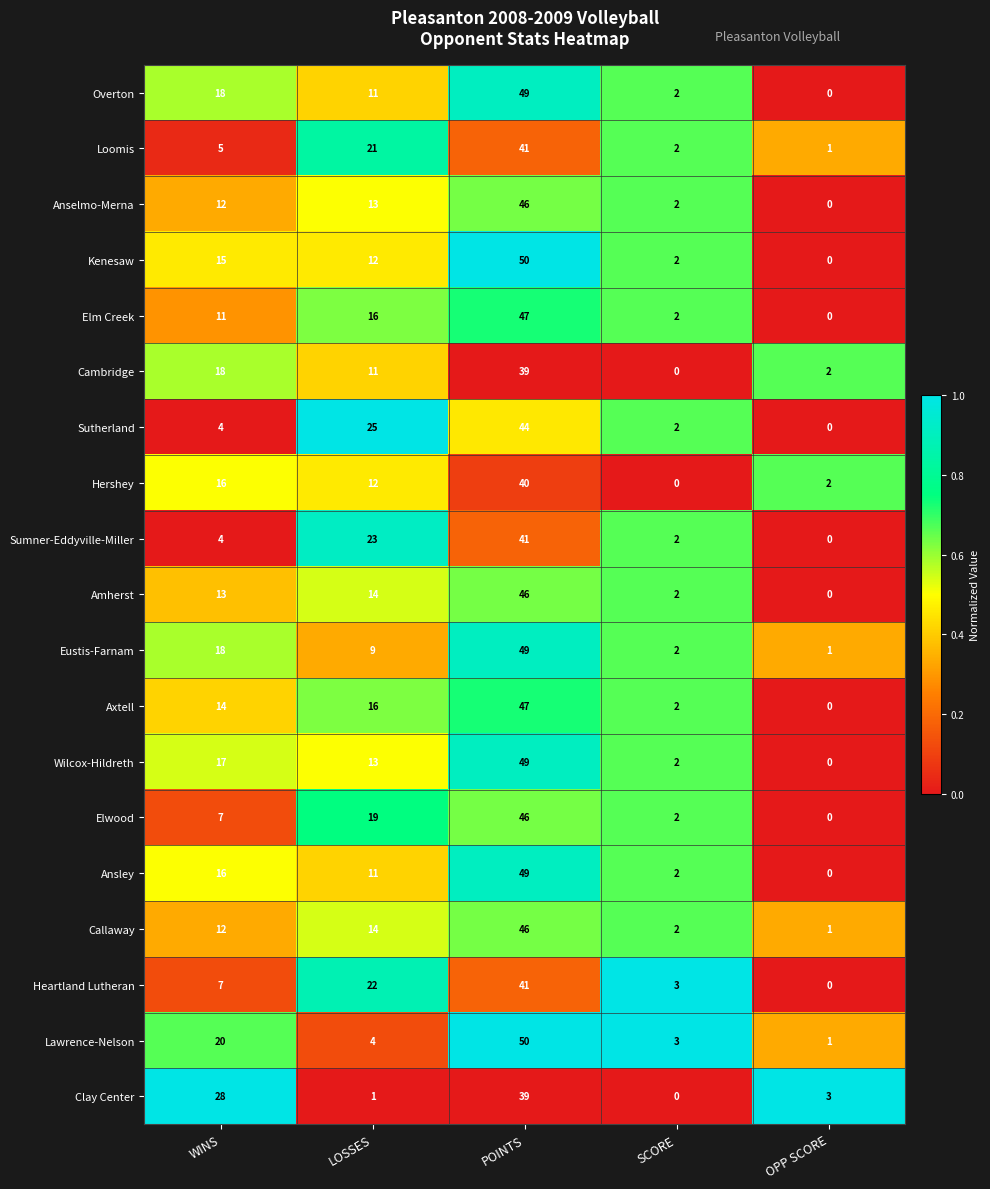

Rank the categories by Axtell value from highest to lowest.

POINTS, LOSSES, WINS, SCORE, OPP SCORE